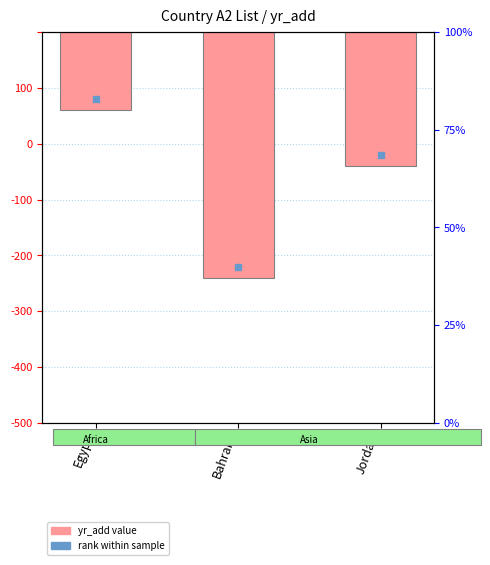

What position from the left is Bahrain?

2